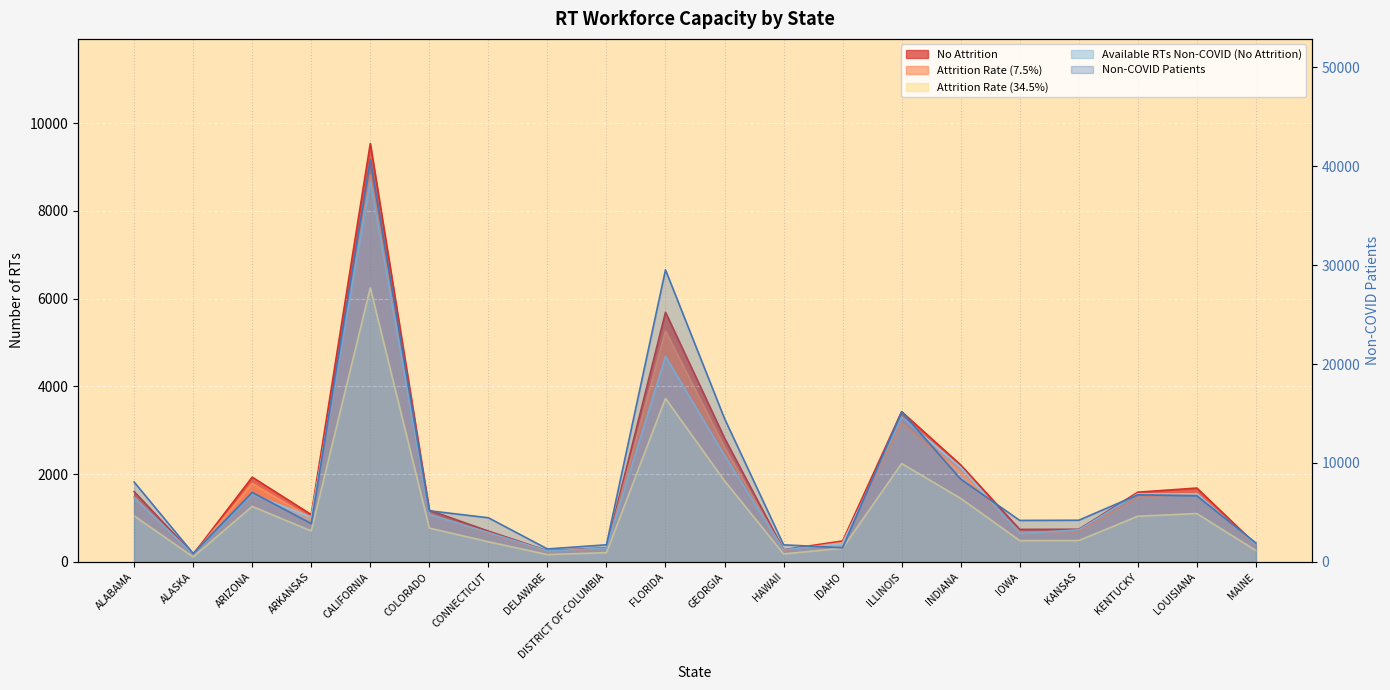

Reading left to right, what are all the values shown in this chart?

No Attrition: 1604.0	175.0	1933.0	1080.0	9538.0	1179.5	704.0	257.0	324.5	5691.0	2823.5	280.5	479.0	3426.0	2212.0	743.0	745.5	1591.0	1685.0	398.5
Attrition Rate (7.5%): 1483.7	161.9	1788.0	999.0	8822.7	1091.0	651.2	237.7	300.2	5264.2	2611.7	259.5	443.1	3169.1	2046.1	687.3	689.6	1471.7	1558.6	368.6
Attrition Rate (34.5%): 1050.6	114.6	1266.1	707.4	6247.4	772.6	461.1	168.3	212.5	3727.6	1849.4	183.7	313.7	2244.0	1448.9	486.7	488.3	1042.1	1103.7	261.0
Available RTs Non-COVID (No Attrition): 1462.3	175.0	1546.4	1023.2	8670.7	1082.1	671.7	251.6	314.9	4686.9	2426.6	279.9	414.8	3302.7	2157.7	650.2	732.5	1555.4	1552.7	393.8
Non-COVID Patients: 8078.8	864.3	7027.5	3882.2	40648.3	5173.1	4467.1	1316.7	1736.9	29513.9	14492.2	1731.0	1446.4	15180.7	8373.9	4199.3	4218.0	6786.5	6684.6	1923.9